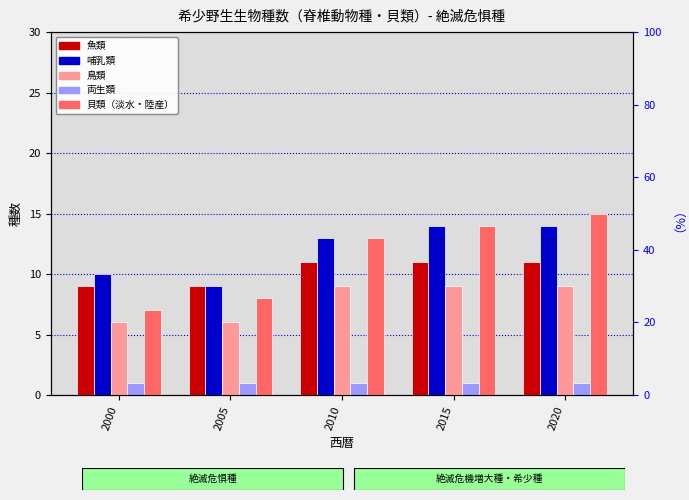

What are all the series names shown in the legend?

魚類, 哺乳類, 鳥類, 両生類, 貝類（淡水・陸産）